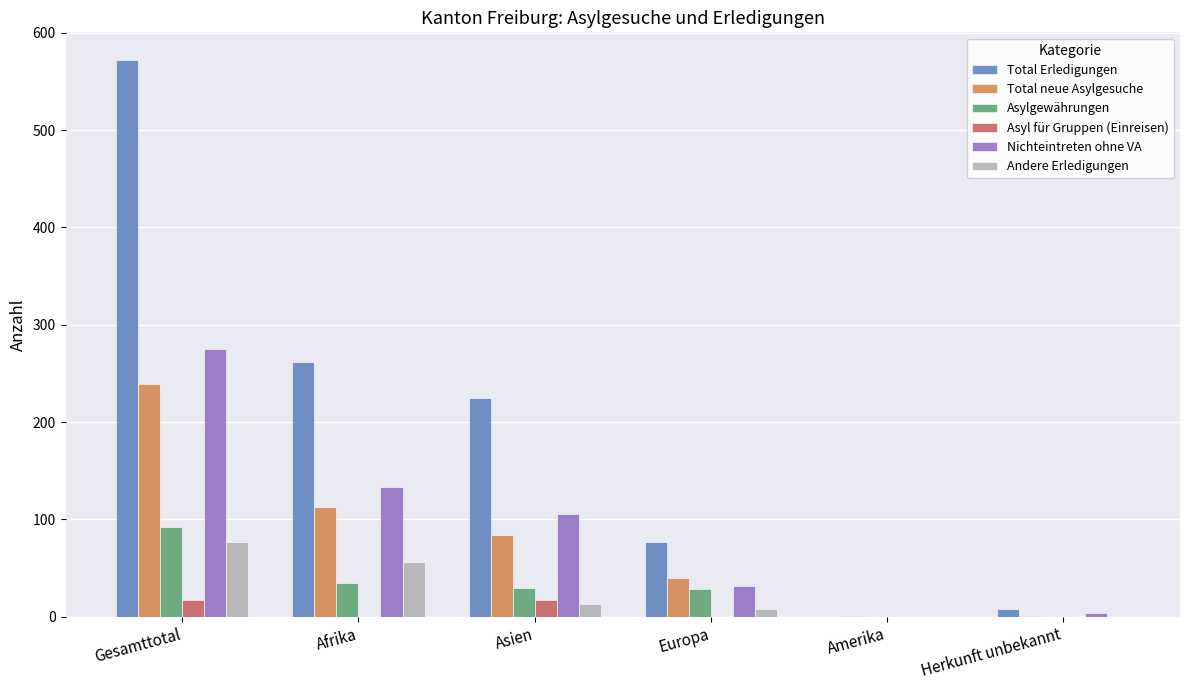

What is the sum of the Nichteintreten ohne VA values at Amerika and Gesamttotal?

275